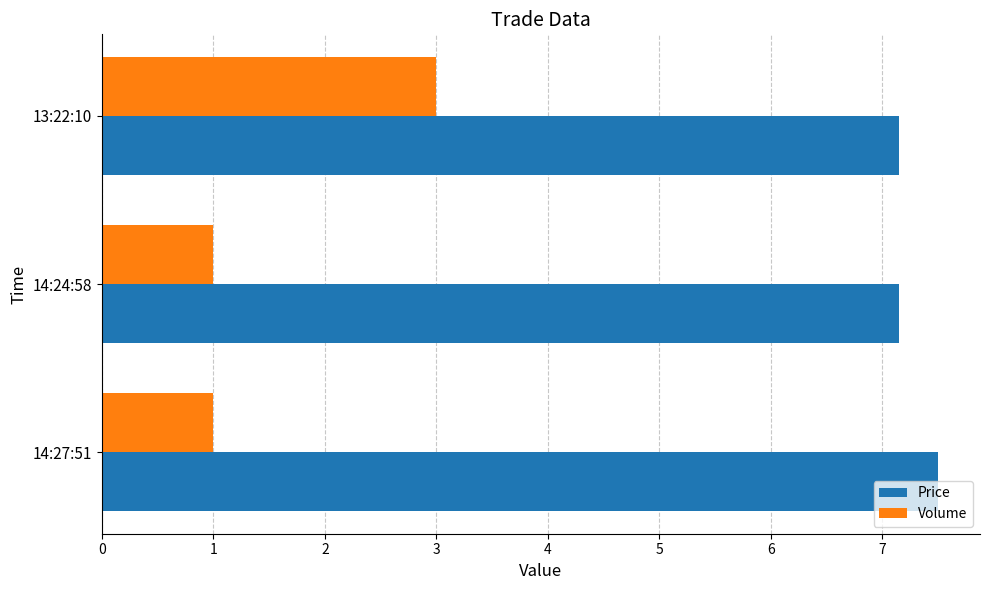

At how many categories does at least one series exceed 4?

3